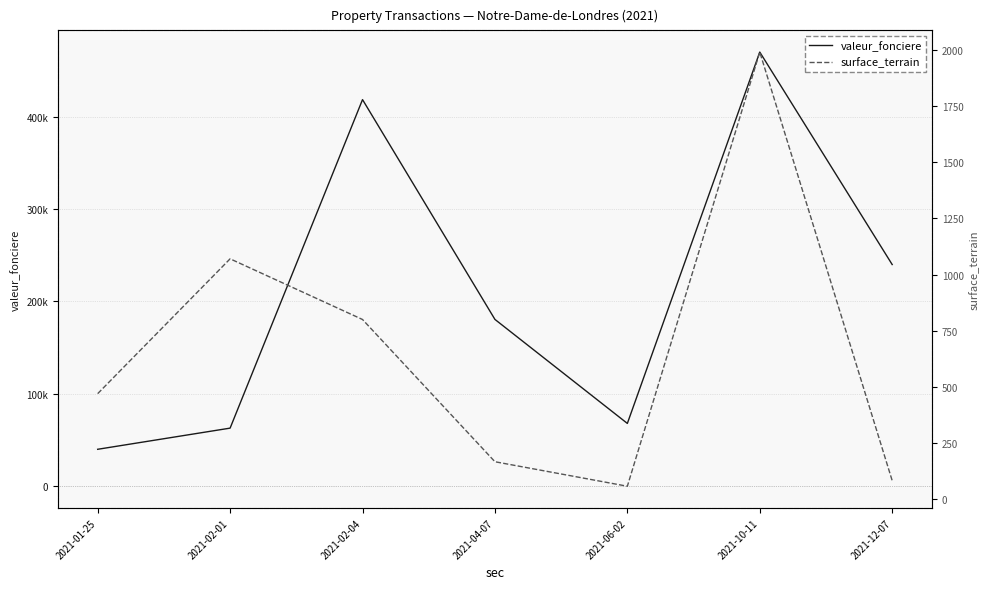

What is the difference between the maximum and minimum values in the surface_terrain series?

1932